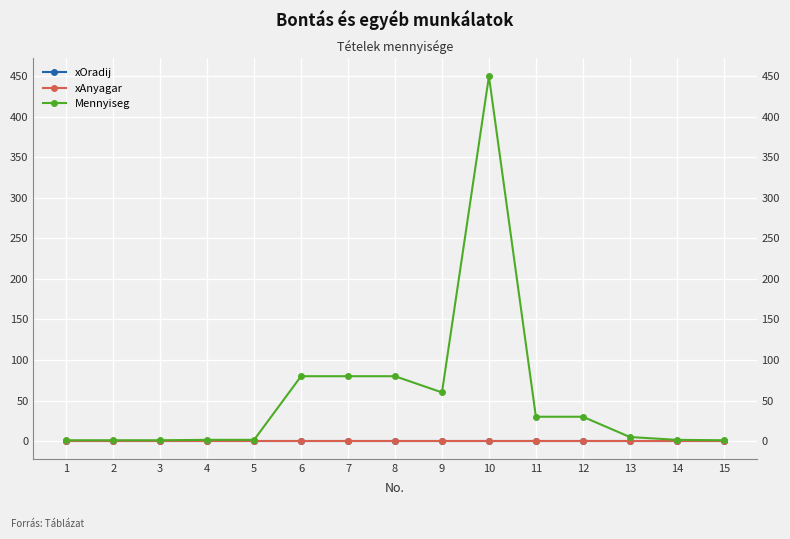

True or false: Mennyiseg and xOradij cross at least once.

False